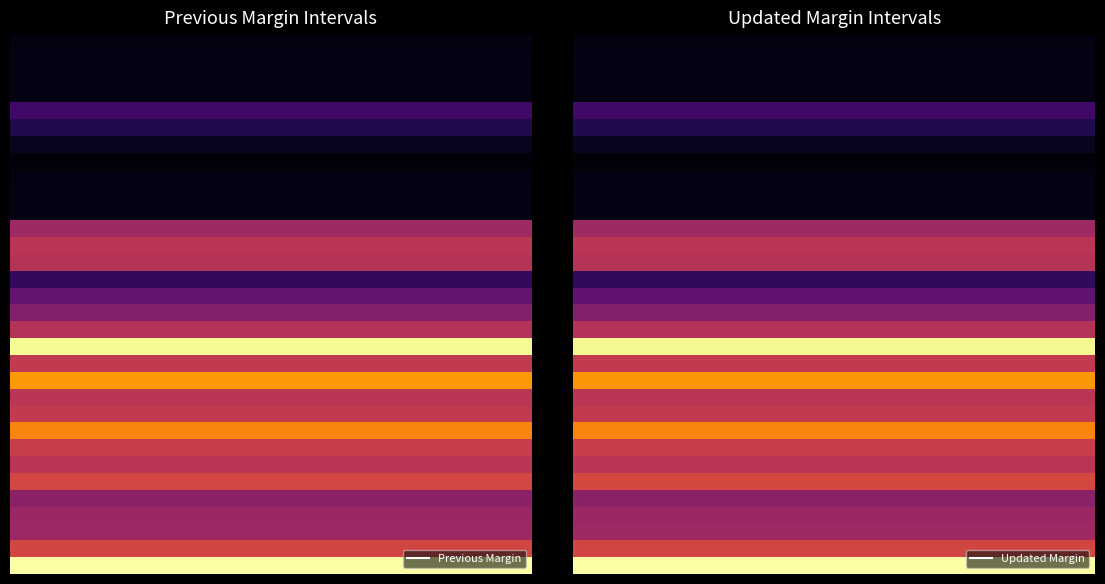

How many distinct data groups are displayed?

32